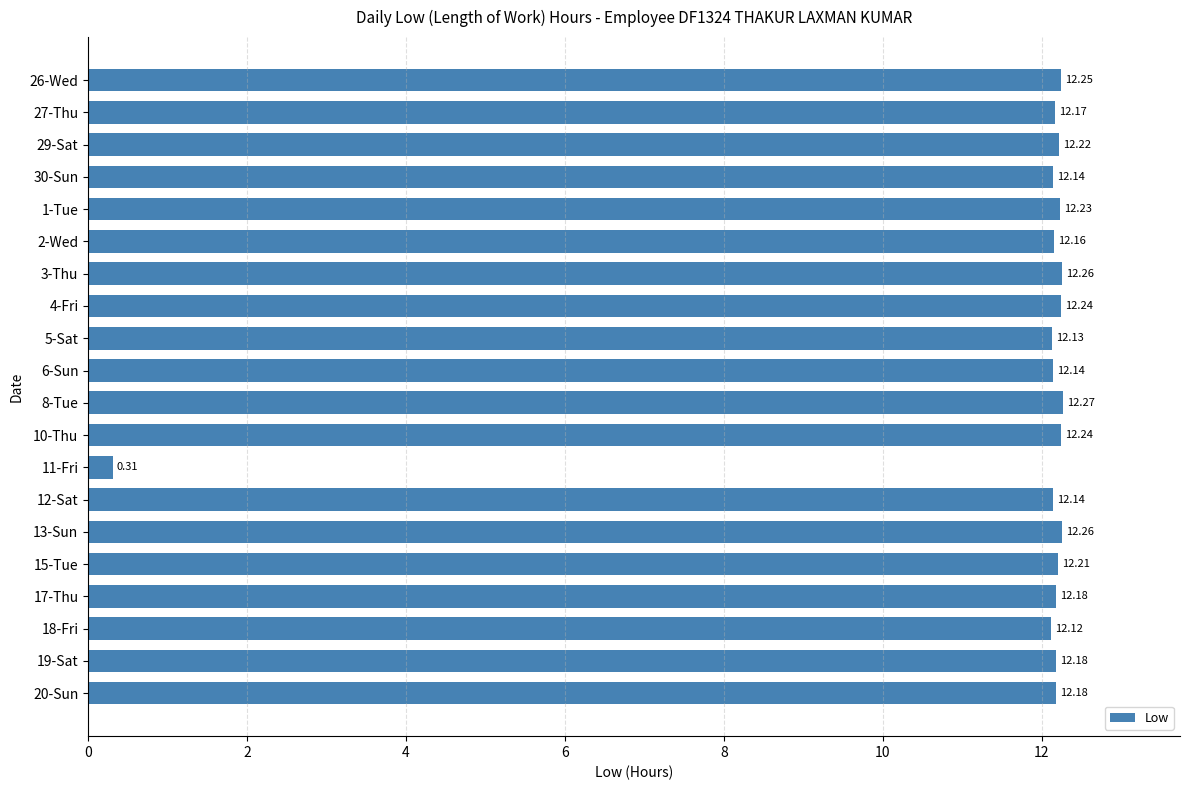

How many values exceed 12?

19